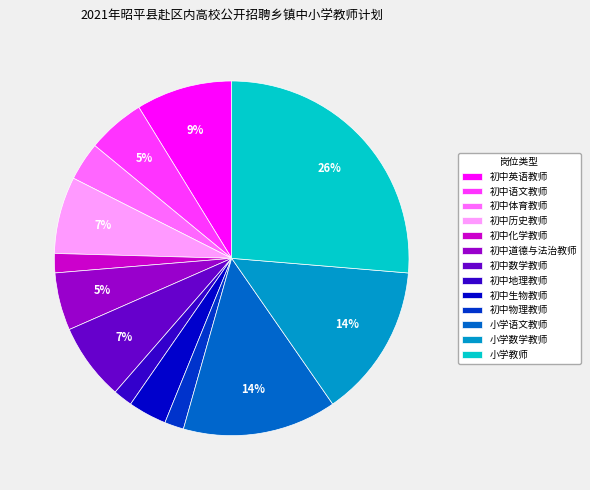

To the nearest percent, what is the average slice percentage?

8%